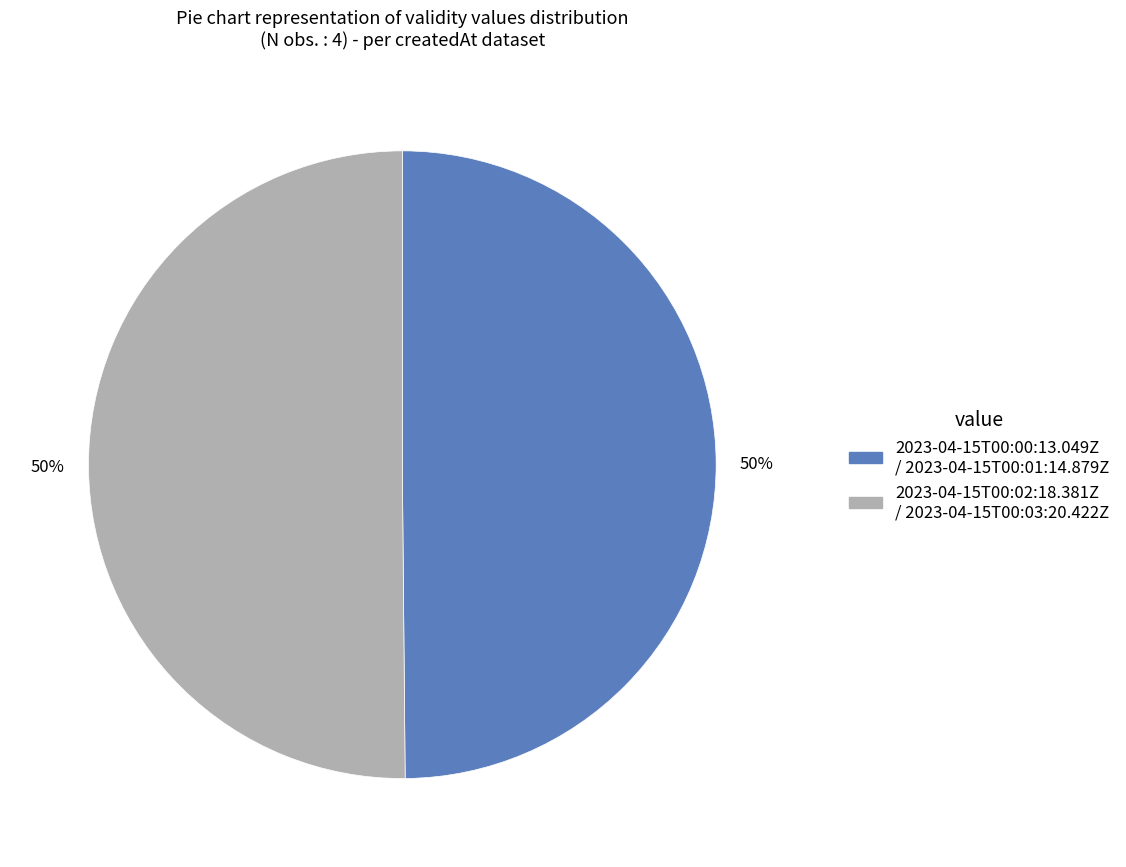

To the nearest percent, what is the average slice percentage?

50%